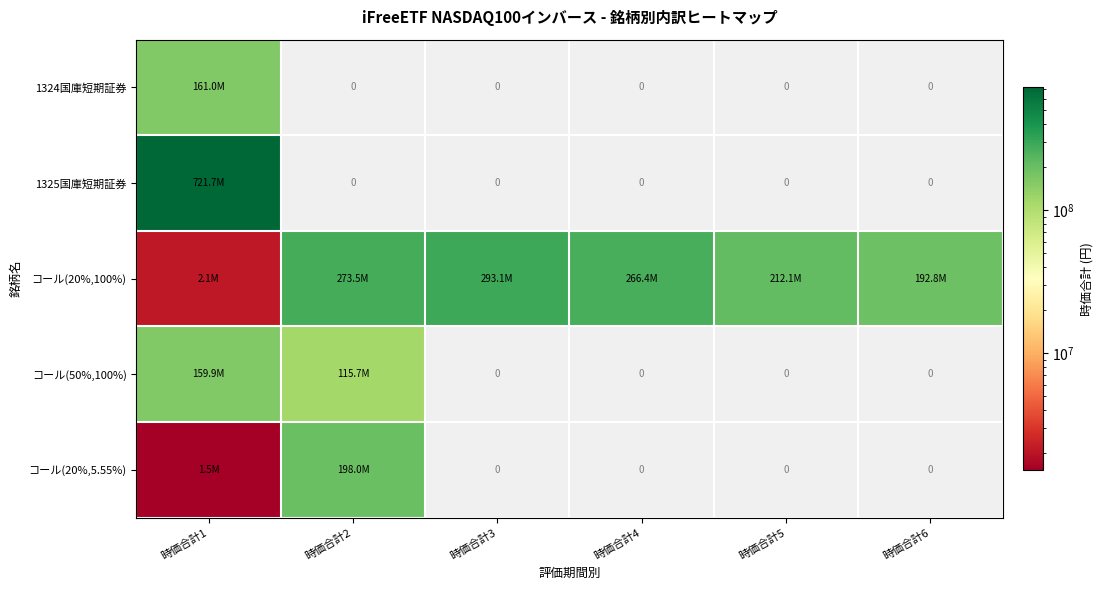

Rank the categories by コール(50%,100%) value from highest to lowest.

時価合計1, 時価合計2, 時価合計3, 時価合計4, 時価合計5, 時価合計6